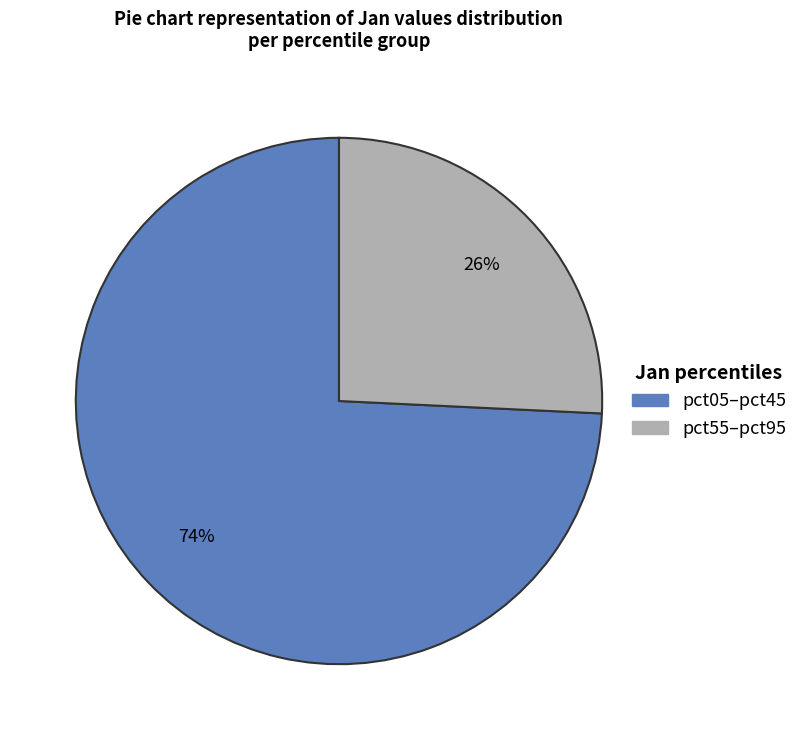

To the nearest percent, what is the average slice percentage?

50%